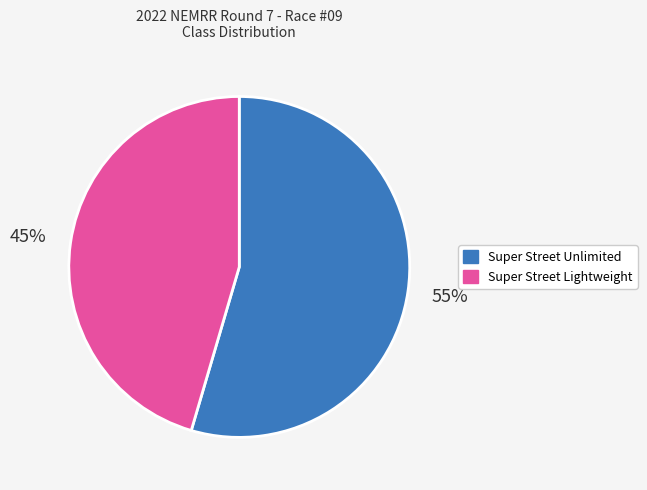

Do Super Street Unlimited and Super Street Lightweight together represent more than half of the pie?

Yes